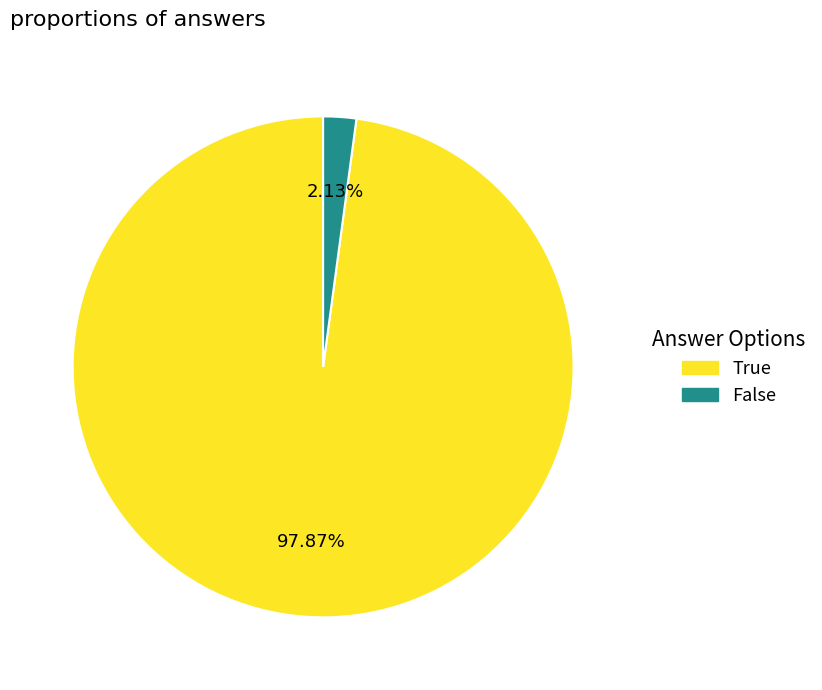

Count the number of slices in the pie.

2